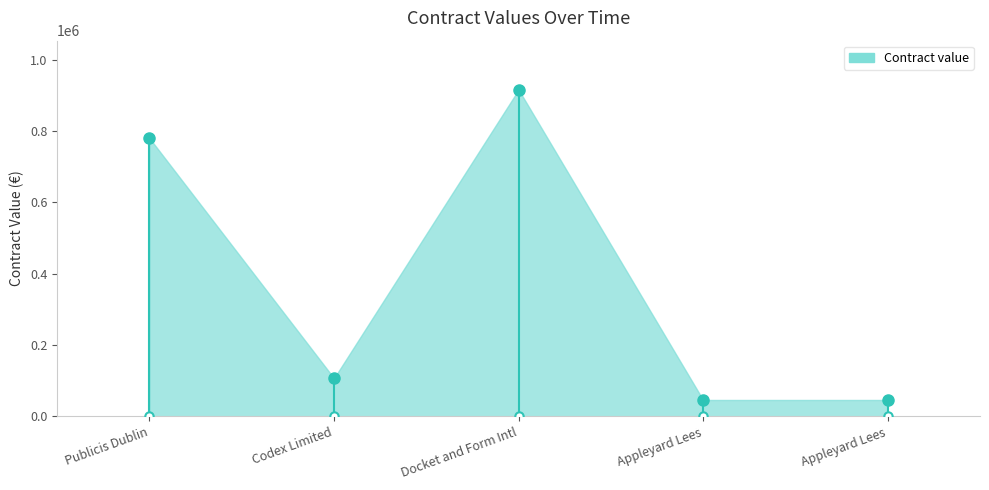

Which category has the highest value across all series?

Docket and Form Intl